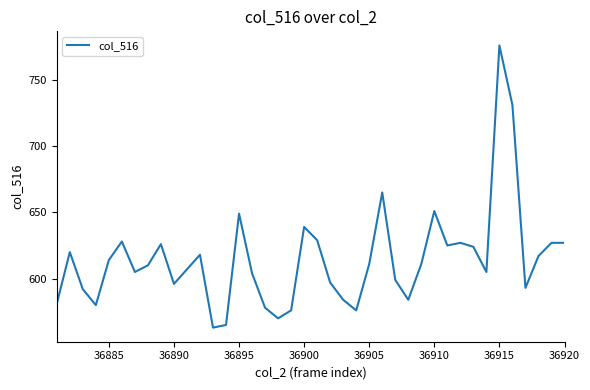

What is the difference between the maximum and minimum values?

213